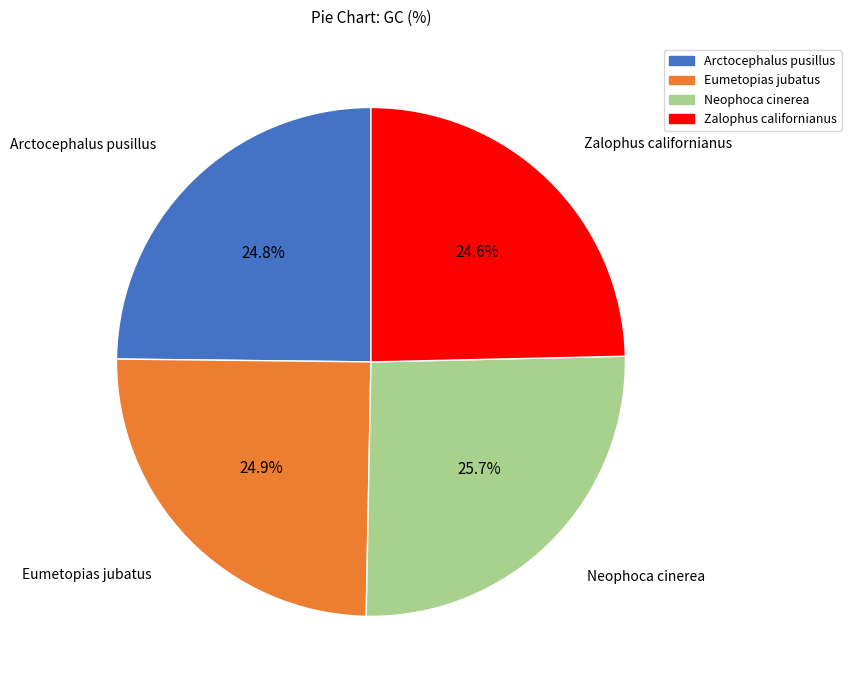

Is Arctocephalus pusillus the majority of the pie?

No